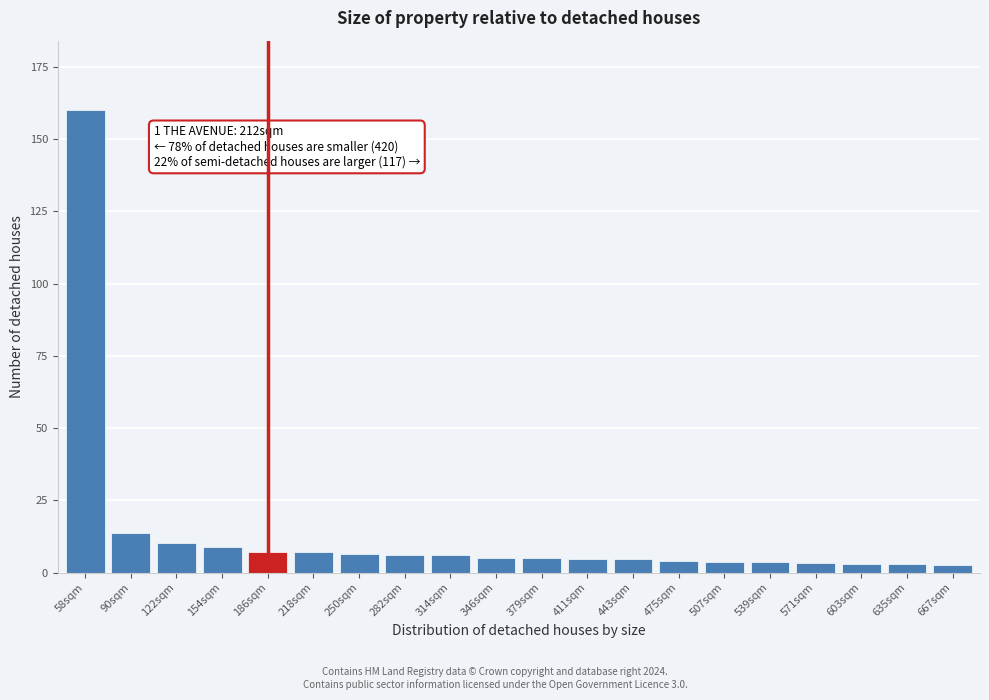

What is the approximate value at 154sqm?

8.9